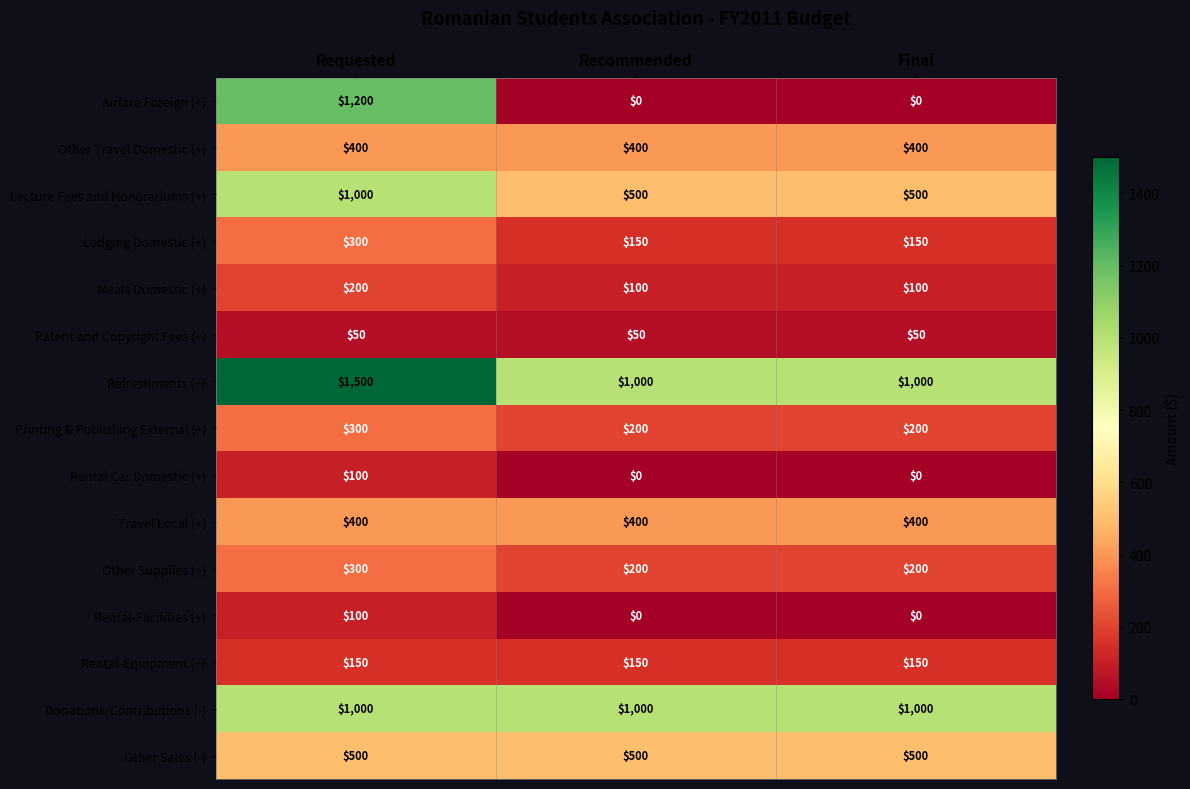

The value of Printing & Publishing External (+) at Final is 86. True or false?

False